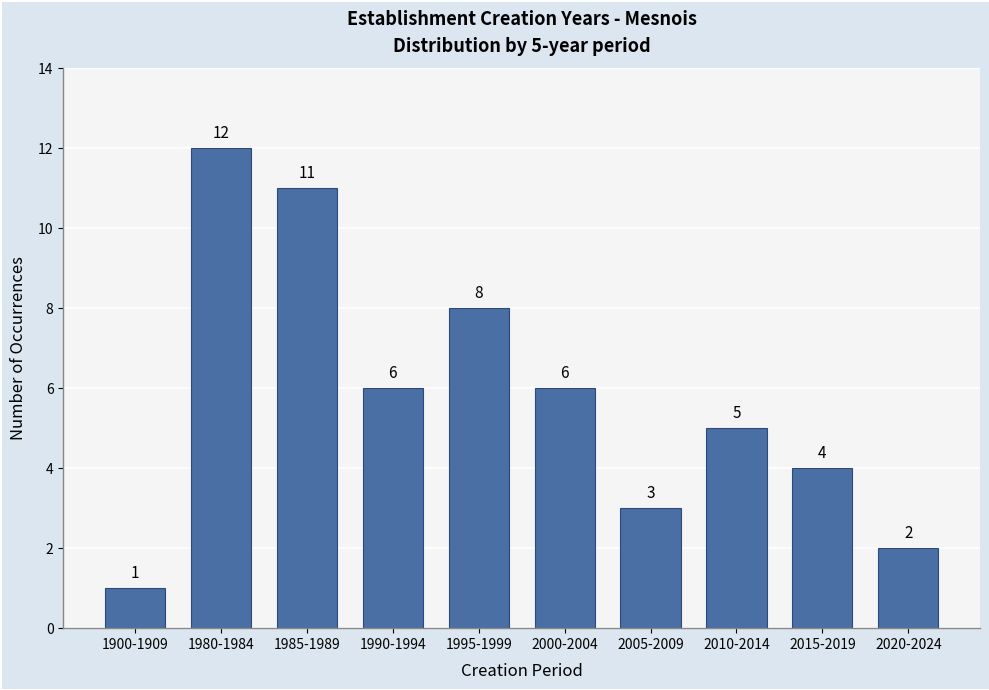

Reading left to right, extract all data points from this chart.

1	12	11	6	8	6	3	5	4	2